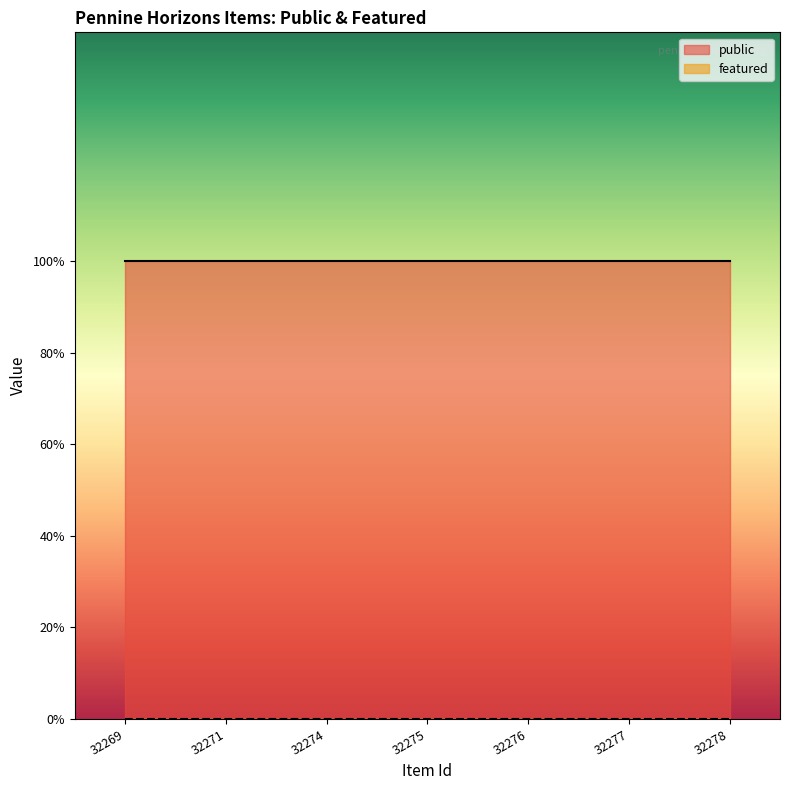

Reading right to left, list all the values displayed in this chart.

public: 32278=1	32277=1	32276=1	32275=1	32274=1	32271=1	32269=1
featured: 32278=0	32277=0	32276=0	32275=0	32274=0	32271=0	32269=0